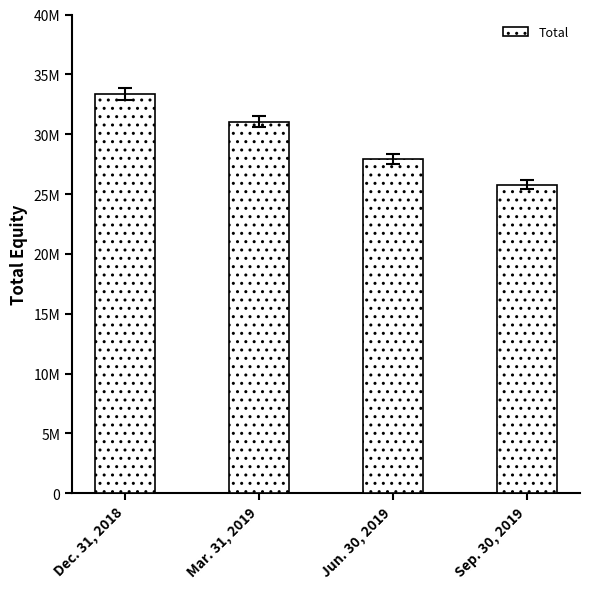

Does the chart contain any negative values?

No